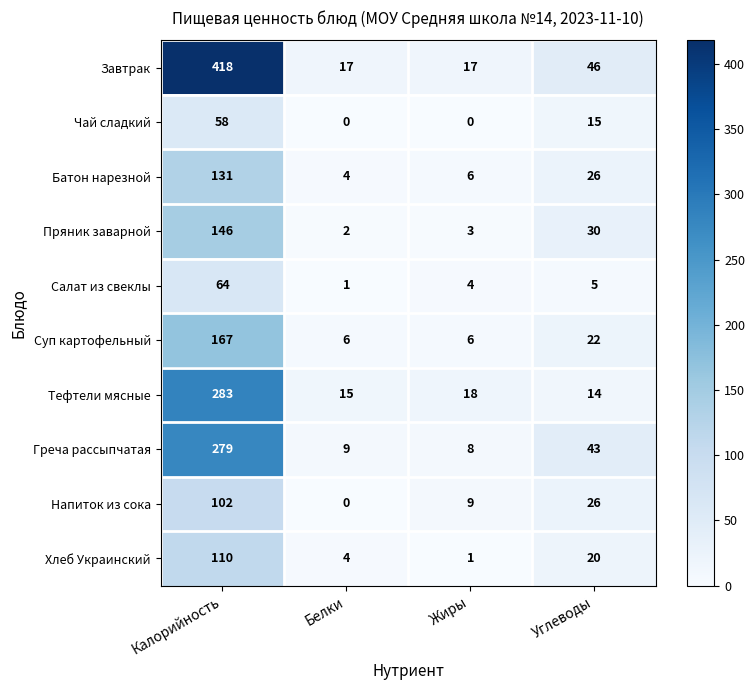

Which series has the largest total across all categories?

Завтрак